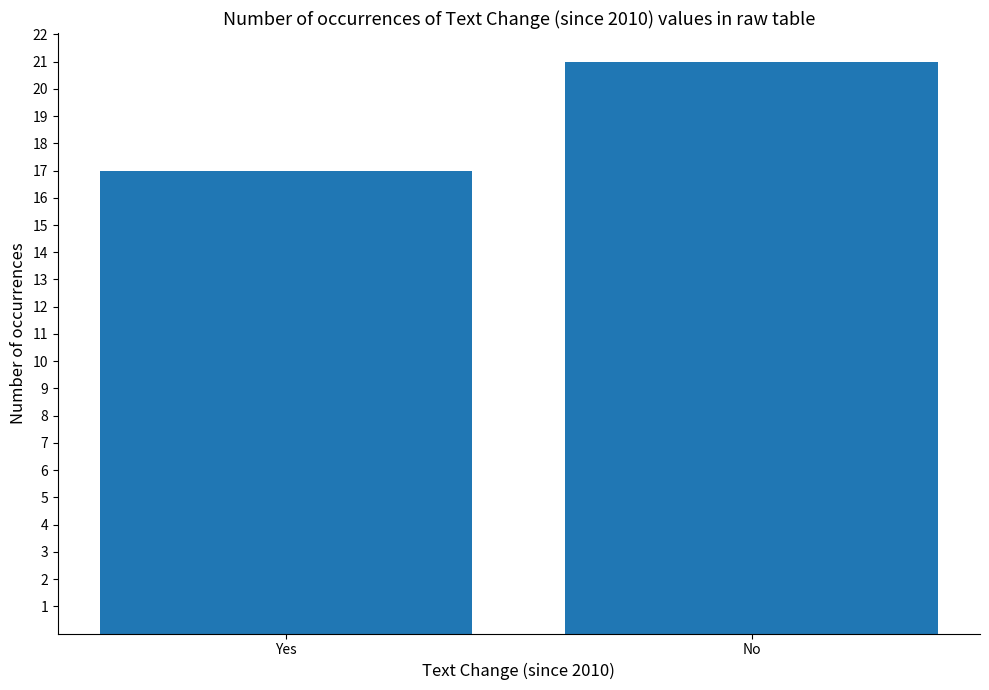

Approximately how many times larger is the value at Yes compared to No?

0.8